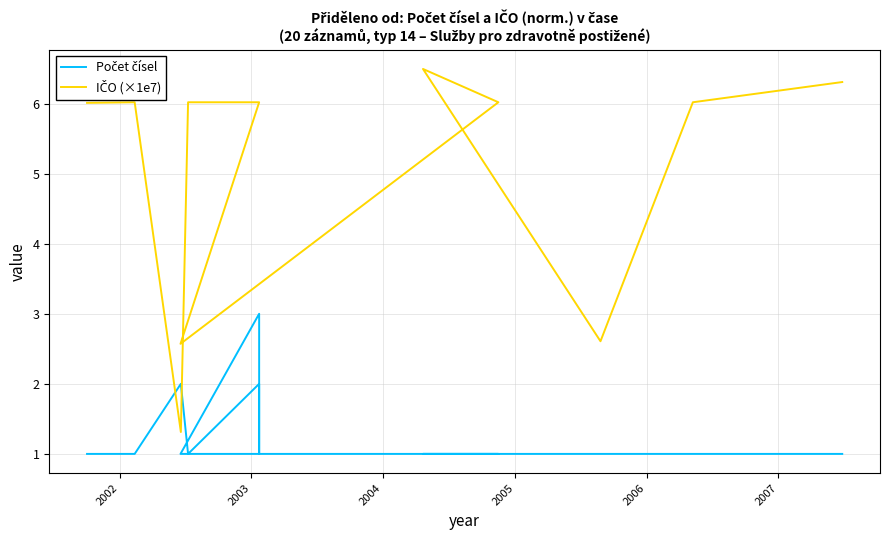

Which series has the widest spread of values?

IČO (×1e7)